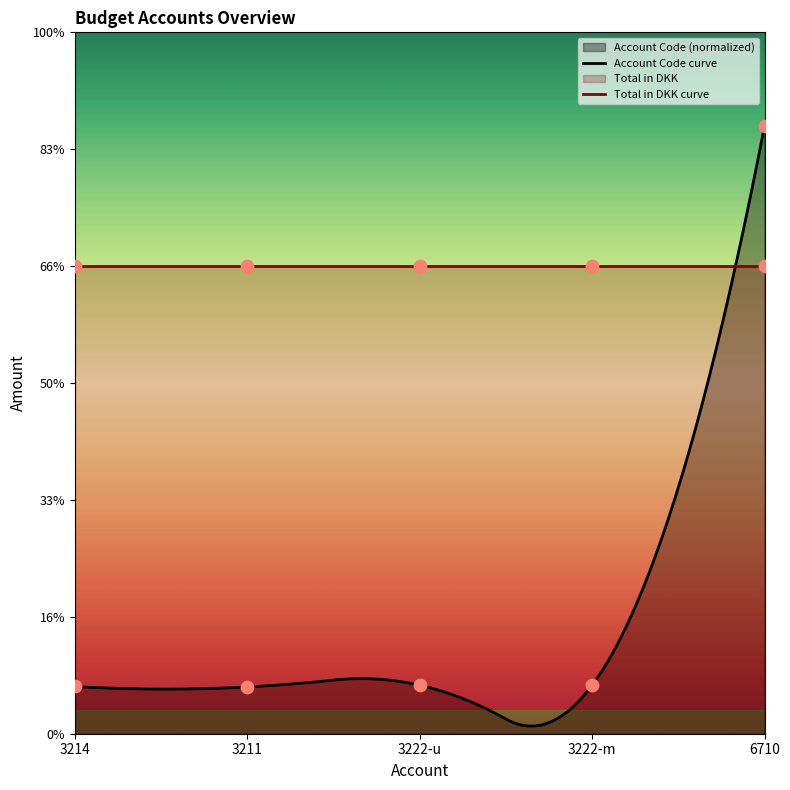

Between 3222-u and 3211, which is larger?

3222-u